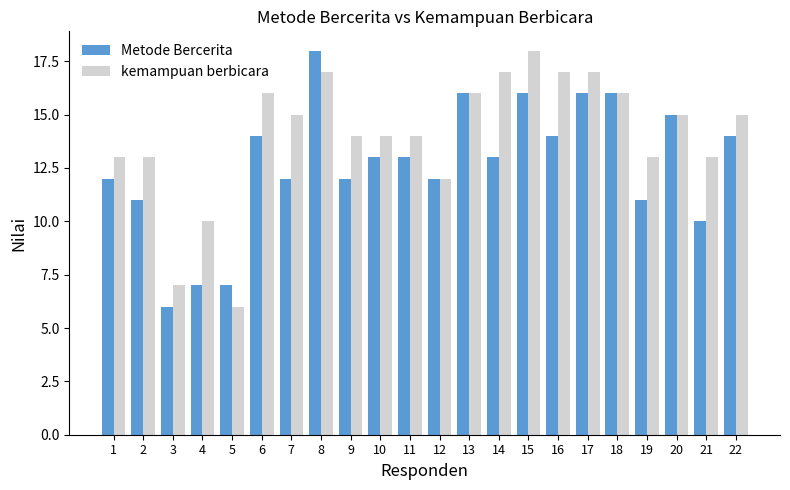

Read the kemampuan berbicara value at 5, to the nearest 5.

5